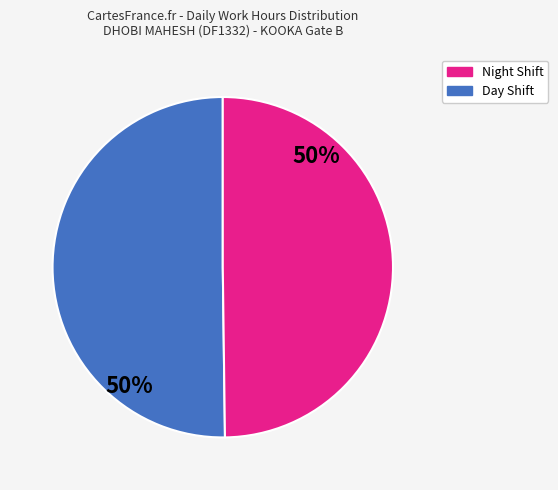

To the nearest percent, what is the average slice percentage?

50%